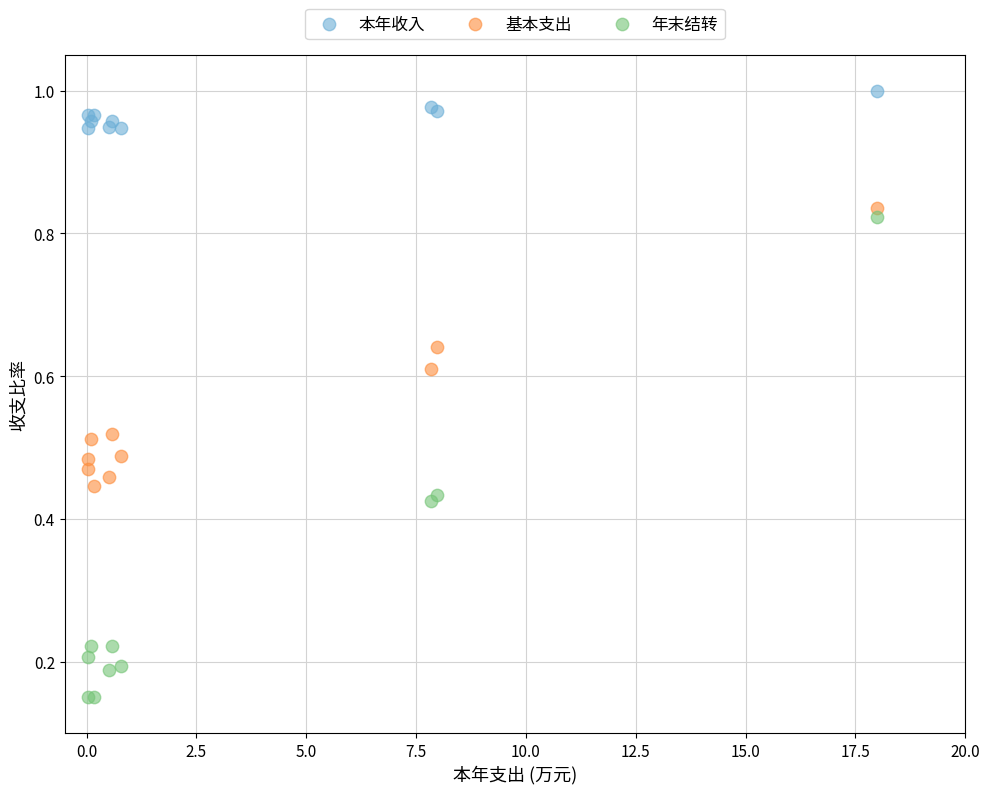

Which series has the widest spread of Y values?

年末结转